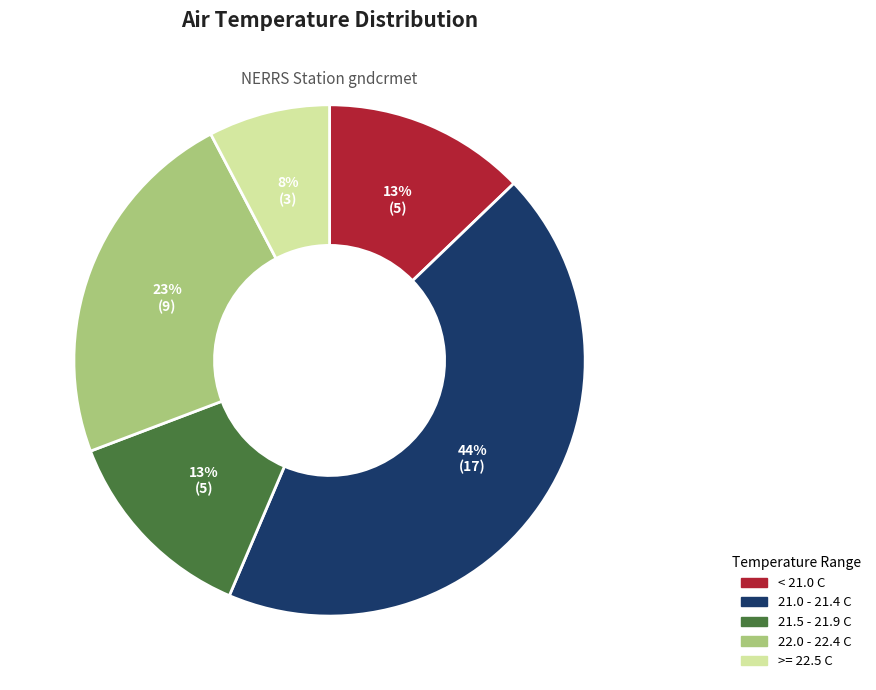

How many segments does this pie chart have?

5